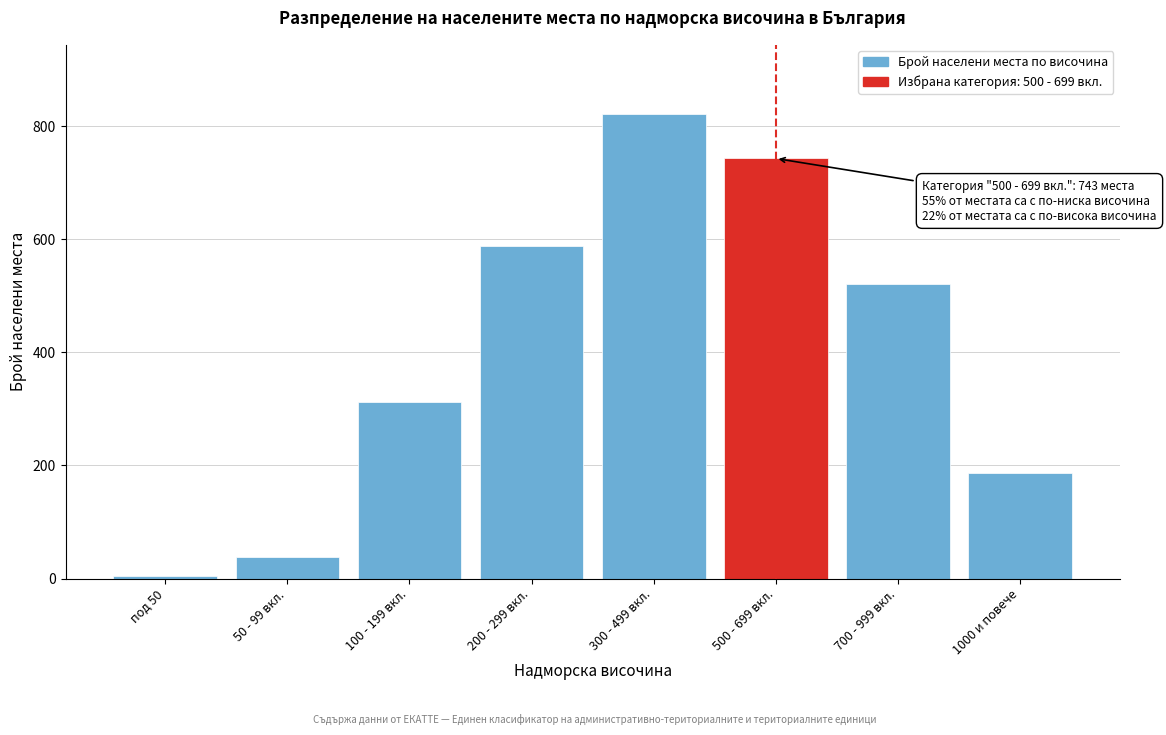

Reading left to right, what are all the values shown in this chart?

под 50=4	50 - 99 вкл.=38	100 - 199 вкл.=312	200 - 299 вкл.=589	300 - 499 вкл.=821	500 - 699 вкл.=743	700 - 999 вкл.=521	1000 и повече=187